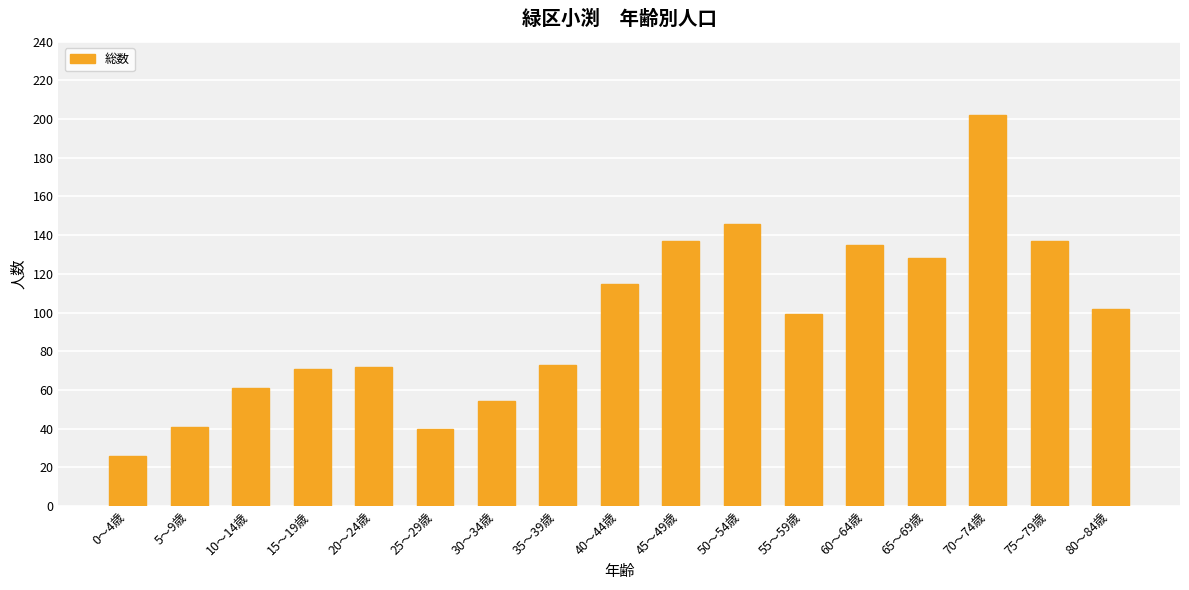

What is the label of the 5th bar from the right?

60～64歳